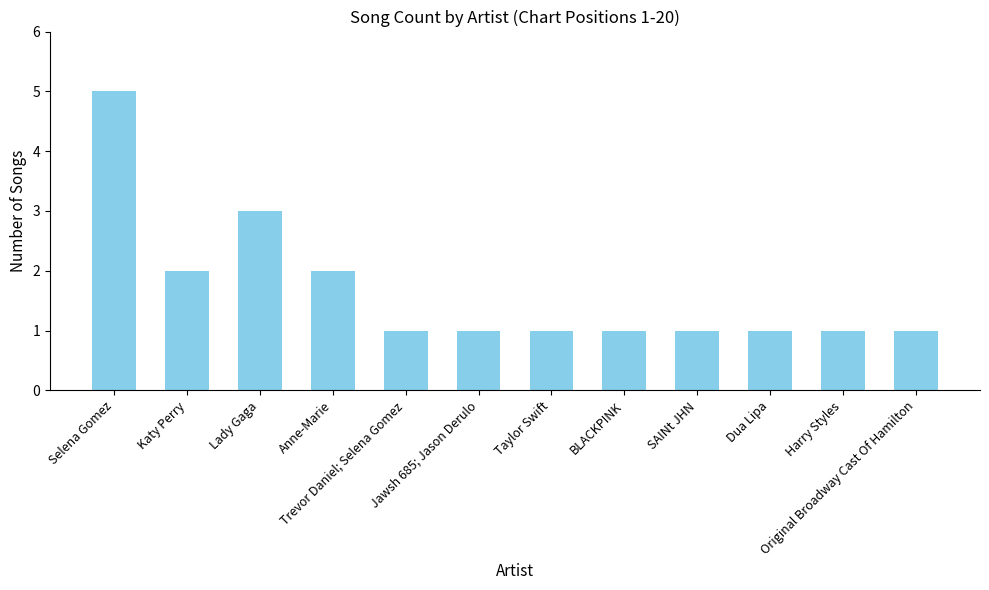

What is the ratio of the value at Anne-Marie to the value at Original Broadway Cast Of Hamilton?

2.0